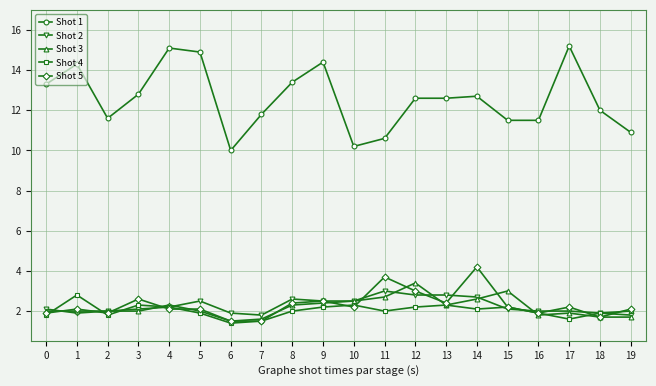

What is the minimum value for Shot 5?

1.5